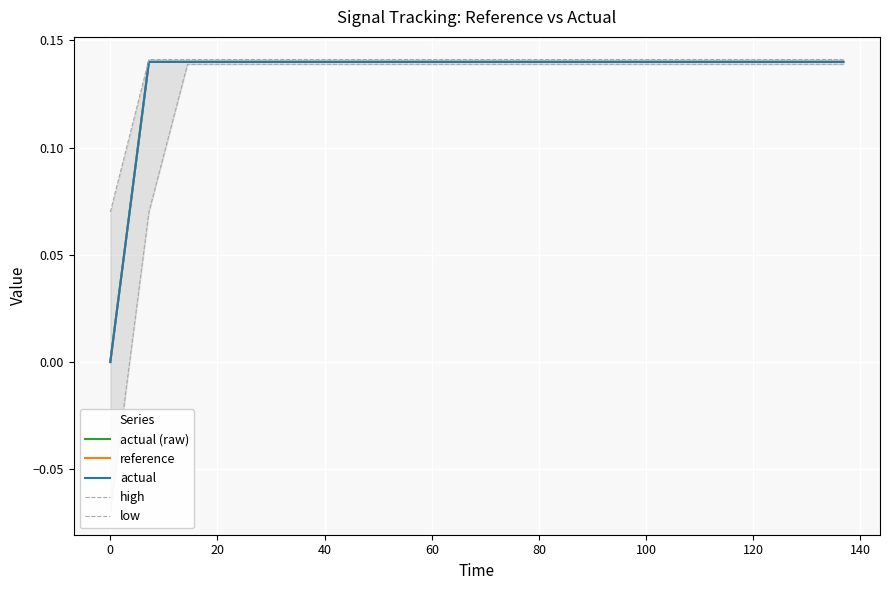

How many lines are shown in the chart?

5